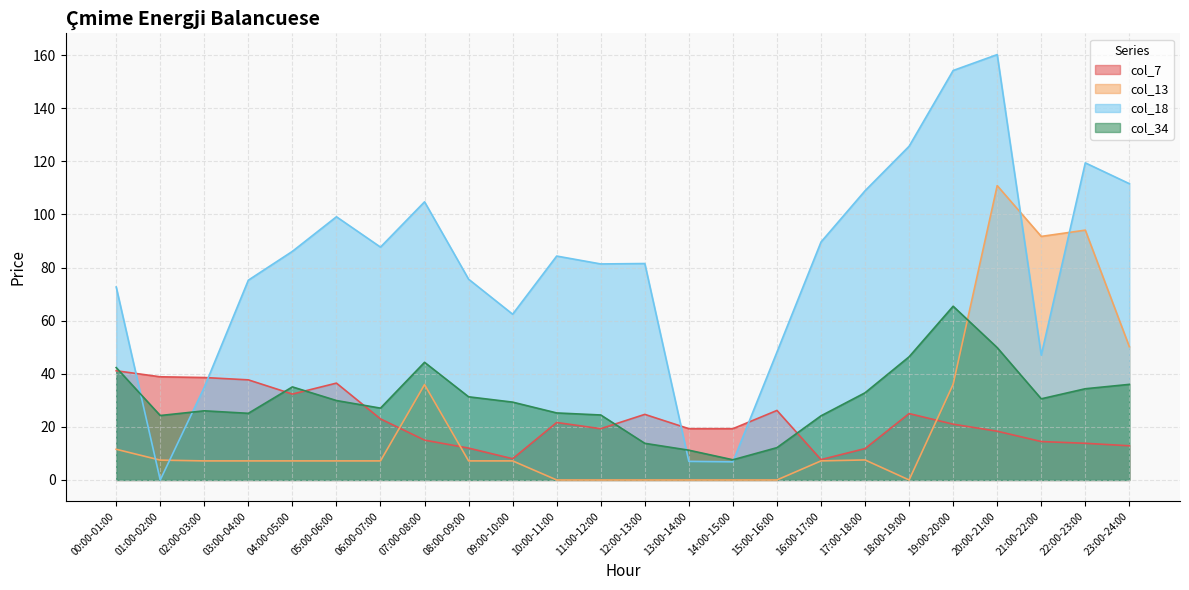

Reading left to right, list all the values displayed in this chart.

col_7: 00:00-01:00=41.1	01:00-02:00=38.9	02:00-03:00=38.6	03:00-04:00=37.7	04:00-05:00=32.4	05:00-06:00=36.5	06:00-07:00=23.0	07:00-08:00=15.0	08:00-09:00=12.0	09:00-10:00=8.0	10:00-11:00=21.6	11:00-12:00=19.3	12:00-13:00=24.7	13:00-14:00=19.3	14:00-15:00=19.3	15:00-16:00=26.2	16:00-17:00=7.7	17:00-18:00=11.8	18:00-19:00=25.0	19:00-20:00=21.0	20:00-21:00=18.4	21:00-22:00=14.5	22:00-23:00=13.8	23:00-24:00=12.9
col_13: 00:00-01:00=11.6	01:00-02:00=7.5	02:00-03:00=7.2	03:00-04:00=7.2	04:00-05:00=7.2	05:00-06:00=7.2	06:00-07:00=7.2	07:00-08:00=35.9	08:00-09:00=7.2	09:00-10:00=7.2	10:00-11:00=0.0	11:00-12:00=0.0	12:00-13:00=0.0	13:00-14:00=0.0	14:00-15:00=0.0	15:00-16:00=0.0	16:00-17:00=7.2	17:00-18:00=7.5	18:00-19:00=0.0	19:00-20:00=36.0	20:00-21:00=110.8	21:00-22:00=91.7	22:00-23:00=94.1	23:00-24:00=50.2
col_18: 00:00-01:00=72.7	01:00-02:00=0.0	02:00-03:00=34.9	03:00-04:00=75.2	04:00-05:00=86.1	05:00-06:00=99.1	06:00-07:00=87.7	07:00-08:00=104.8	08:00-09:00=75.6	09:00-10:00=62.4	10:00-11:00=84.3	11:00-12:00=81.3	12:00-13:00=81.5	13:00-14:00=7.0	14:00-15:00=6.8	15:00-16:00=48.1	16:00-17:00=89.6	17:00-18:00=108.9	18:00-19:00=125.7	19:00-20:00=154.2	20:00-21:00=160.2	21:00-22:00=47.0	22:00-23:00=119.4	23:00-24:00=111.6
col_34: 00:00-01:00=42.3	01:00-02:00=24.3	02:00-03:00=26.0	03:00-04:00=25.1	04:00-05:00=35.0	05:00-06:00=29.9	06:00-07:00=27.1	07:00-08:00=44.3	08:00-09:00=31.3	09:00-10:00=29.3	10:00-11:00=25.2	11:00-12:00=24.5	12:00-13:00=13.8	13:00-14:00=11.2	14:00-15:00=7.6	15:00-16:00=12.2	16:00-17:00=24.1	17:00-18:00=32.8	18:00-19:00=46.4	19:00-20:00=65.4	20:00-21:00=49.9	21:00-22:00=30.6	22:00-23:00=34.4	23:00-24:00=36.0